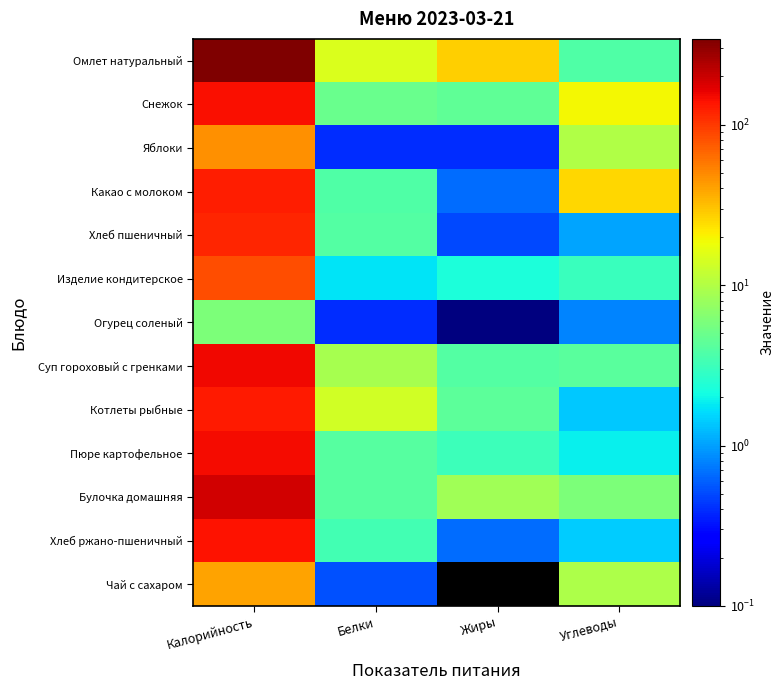

Which series has the largest total across all categories?

Омлет натуральный